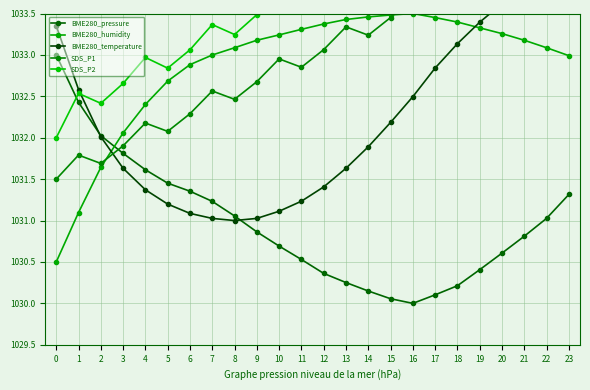

What is the difference between the highest and lowest values at 1?

1.5